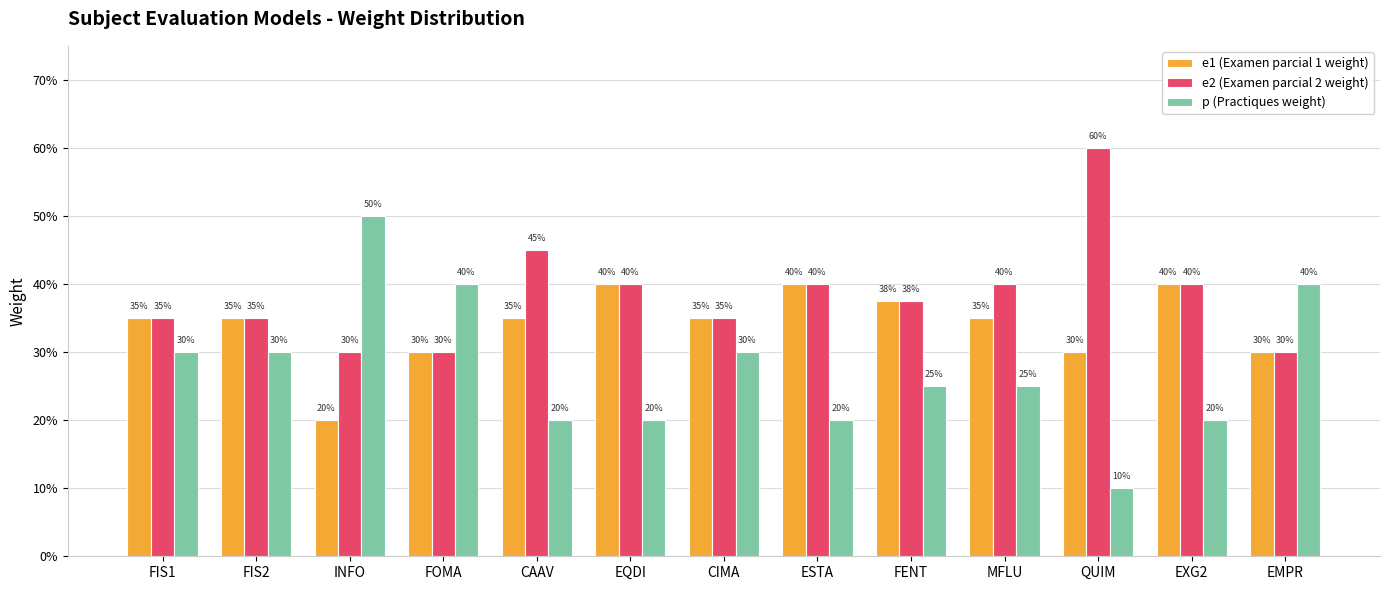

Which series has the largest range (max minus min)?

p (Practiques weight)